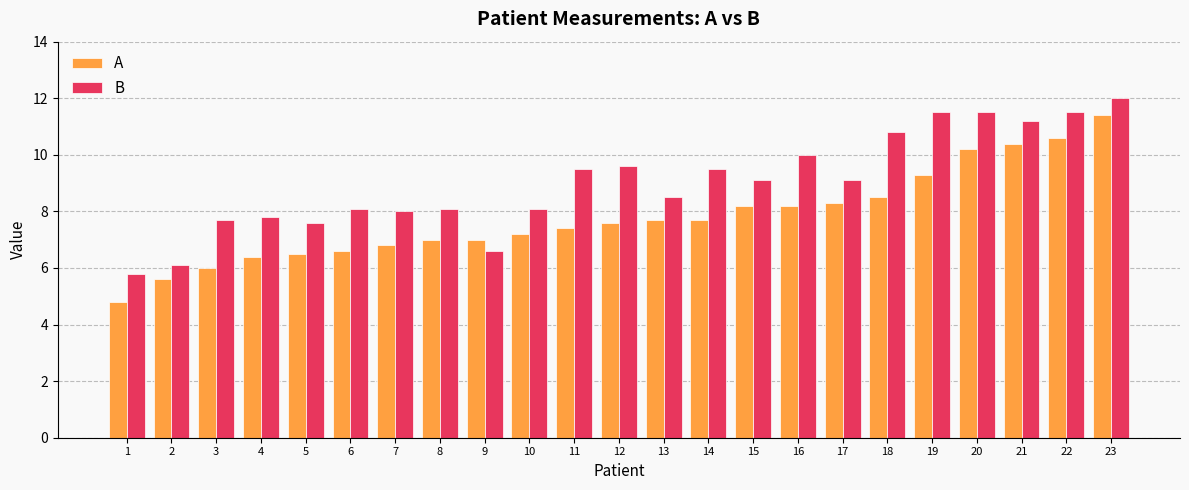

What is the sum of the B values at 16 and 11?

19.5